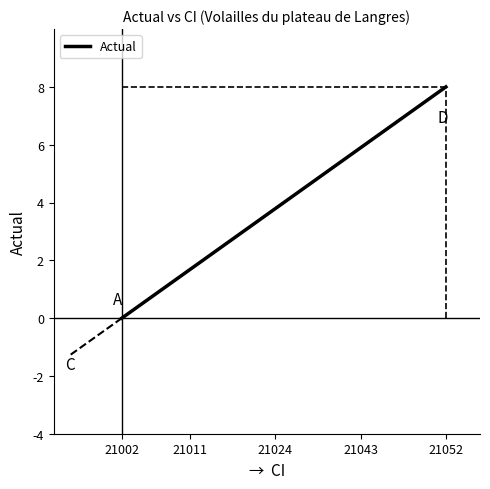

How many categories are shown in the chart?

20